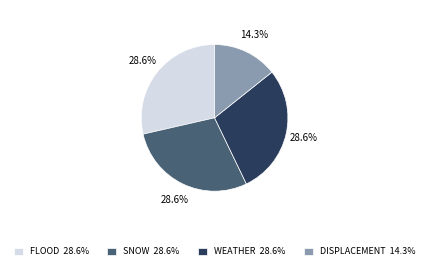

Does FLOOD represent more than half of the total?

No